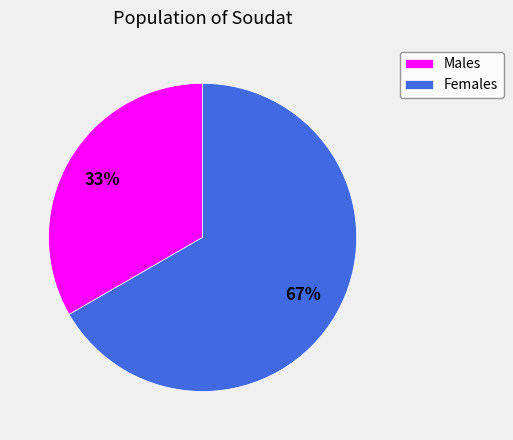

To the nearest percent, what percentage of the pie is Males?

33%